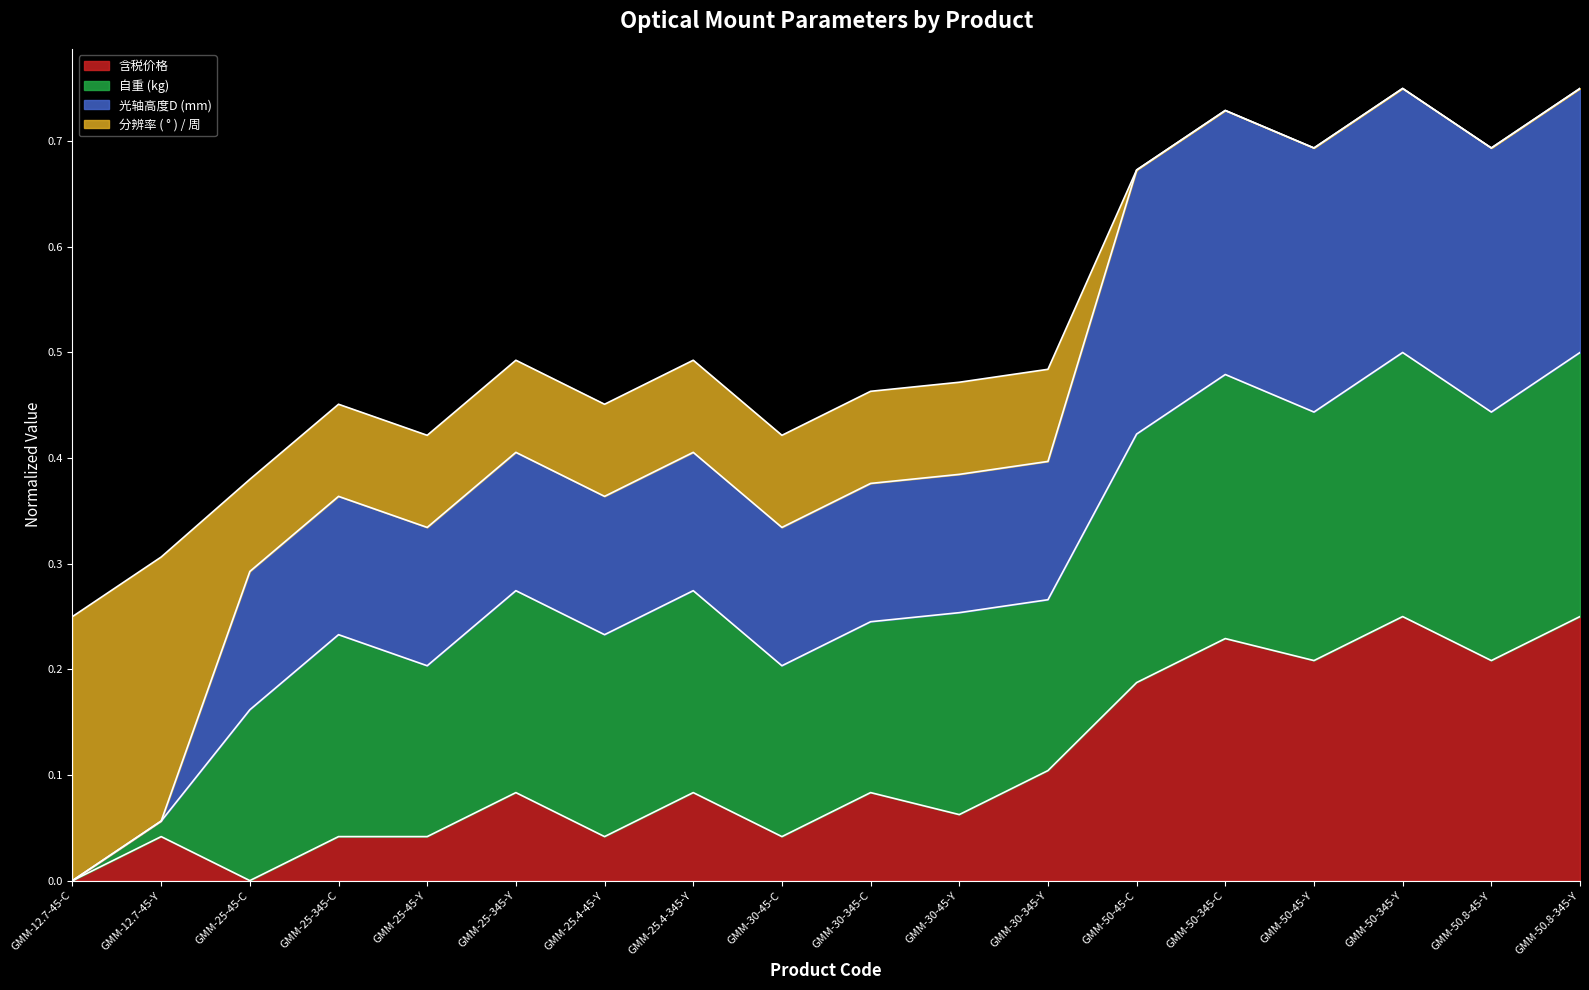

Is it true that 含税价格 equals 0.1 at GMM-25-45-C?

False